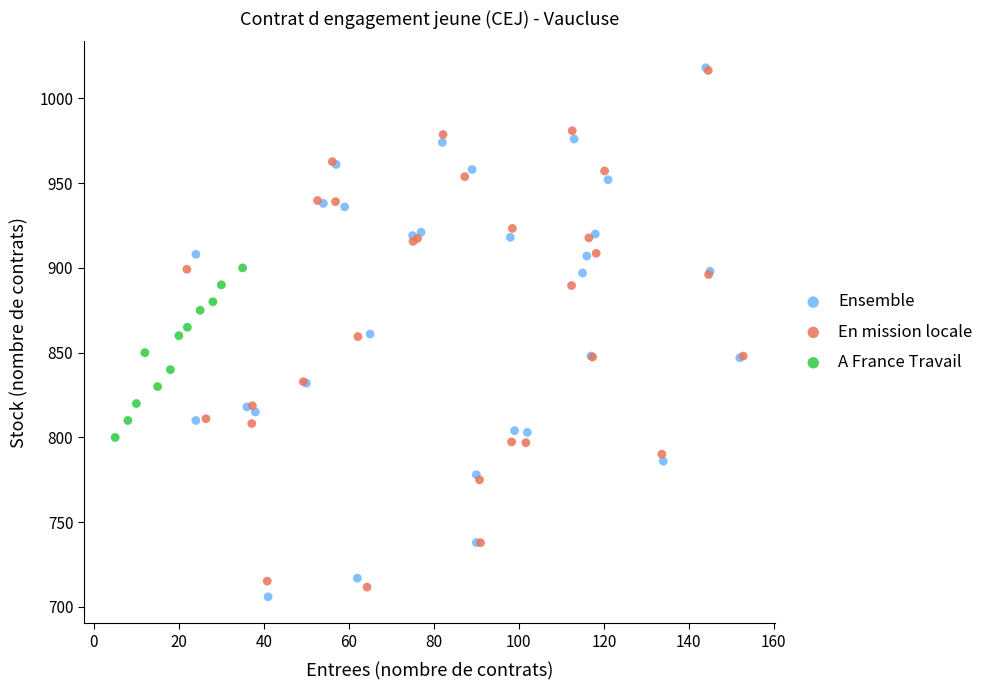

Which series has the widest spread of Y values?

Ensemble